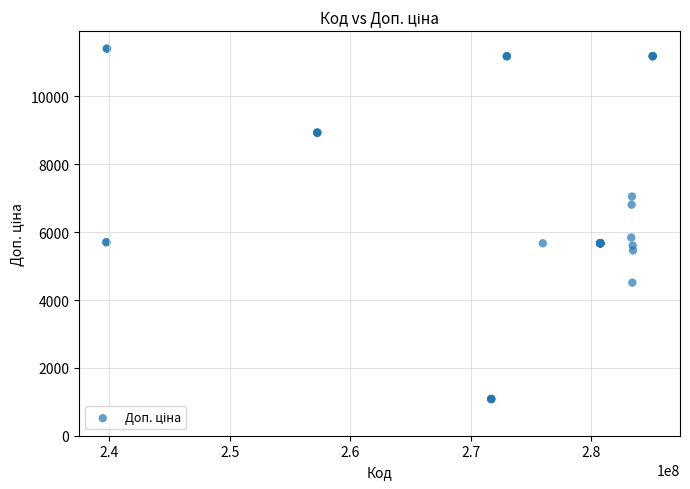

What Y value in the scatter plot is closest to 6245?

5843.9